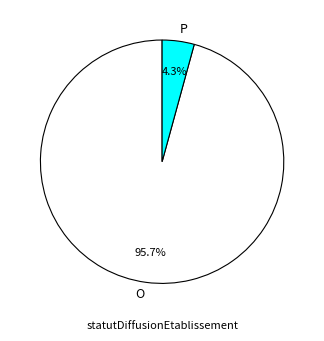

How many segments does this pie chart have?

2